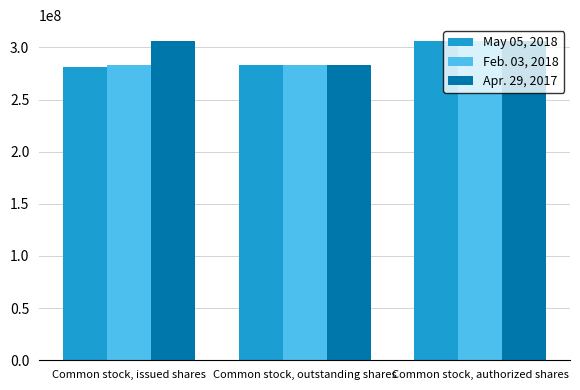

What position from the right is Common stock, authorized shares?

1